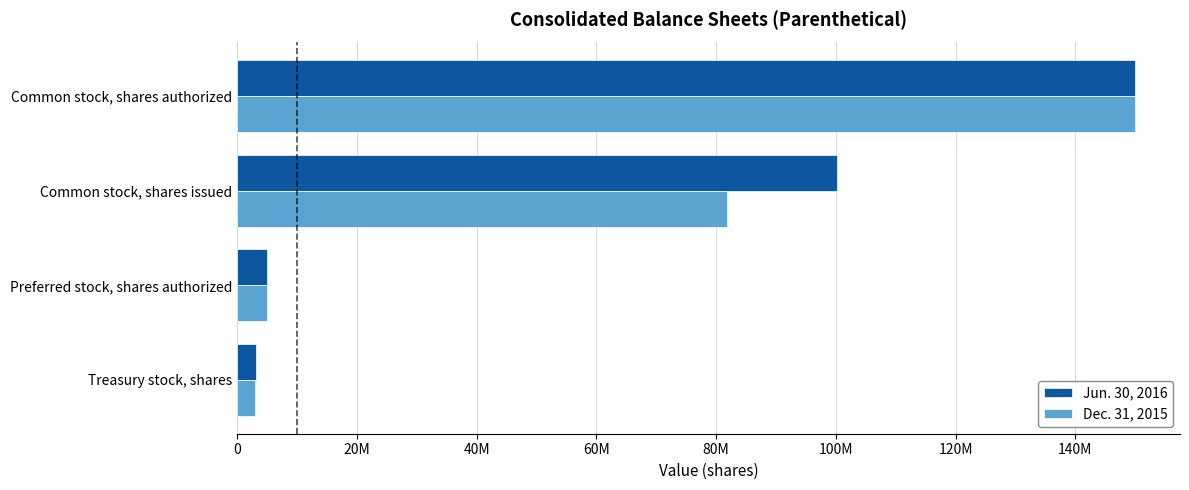

What are all the series names shown in the legend?

Jun. 30, 2016, Dec. 31, 2015